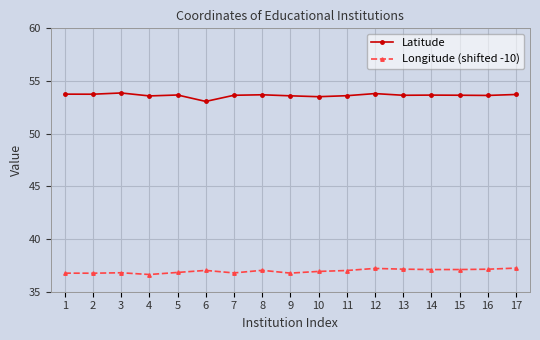

What is the difference between the highest and lowest values at 10?

16.6